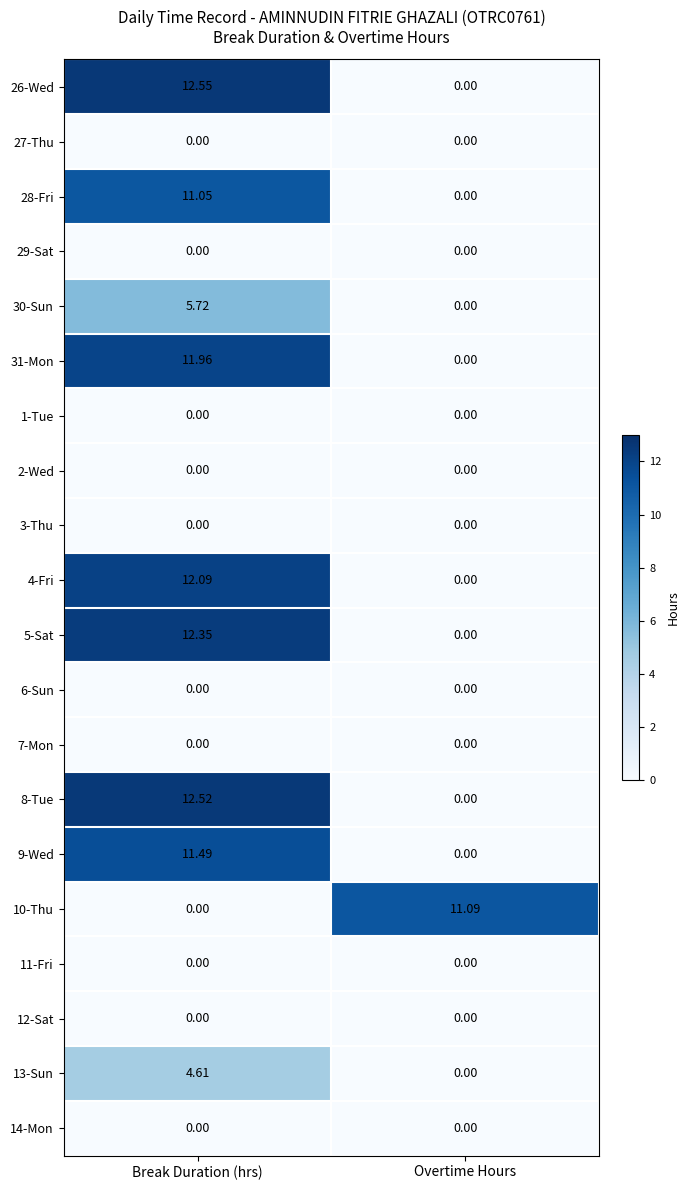

At which label does 26-Wed reach its peak?

Break Duration (hrs)